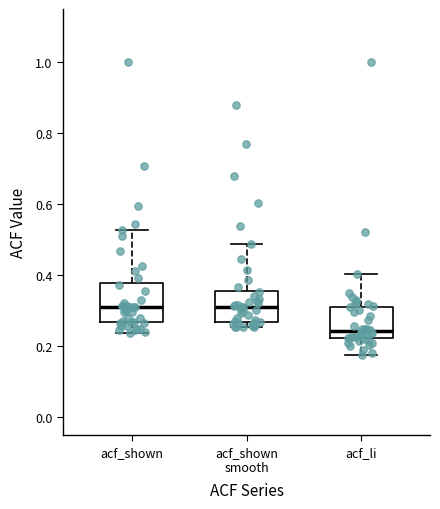

Where does the lower whisker of the box for acf_shown end on the y-axis? The values are not printed on the chart, so give them approximately, as read against the axis.

0.24